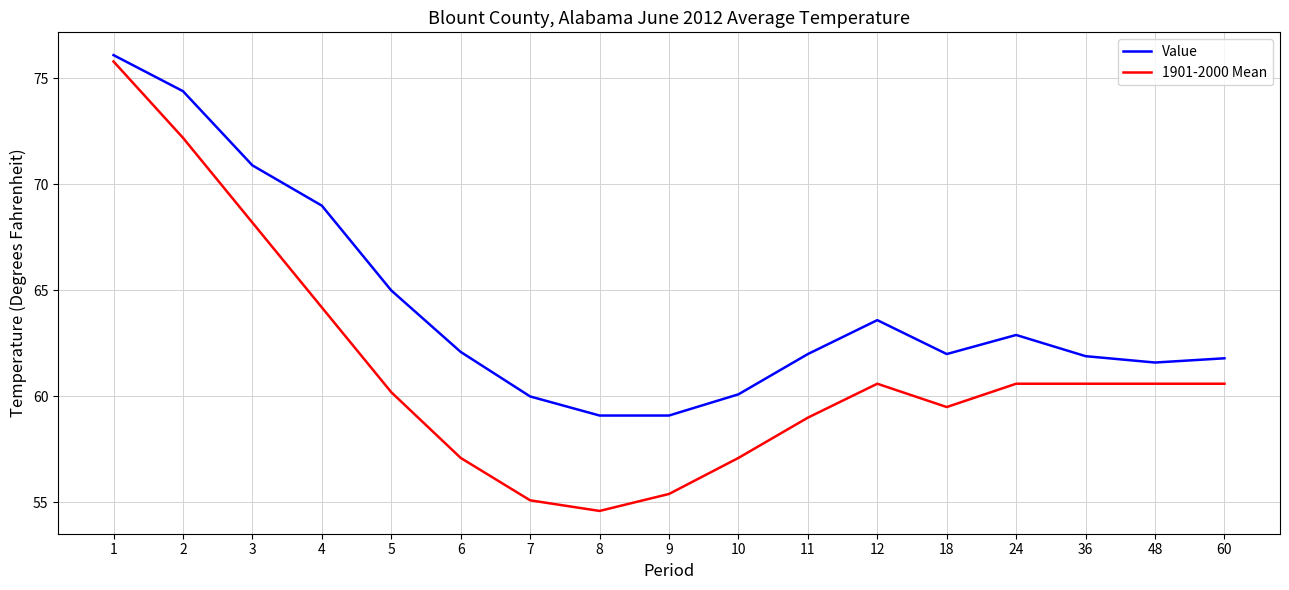

True or false: Value and 1901-2000 Mean intersect in this chart.

False